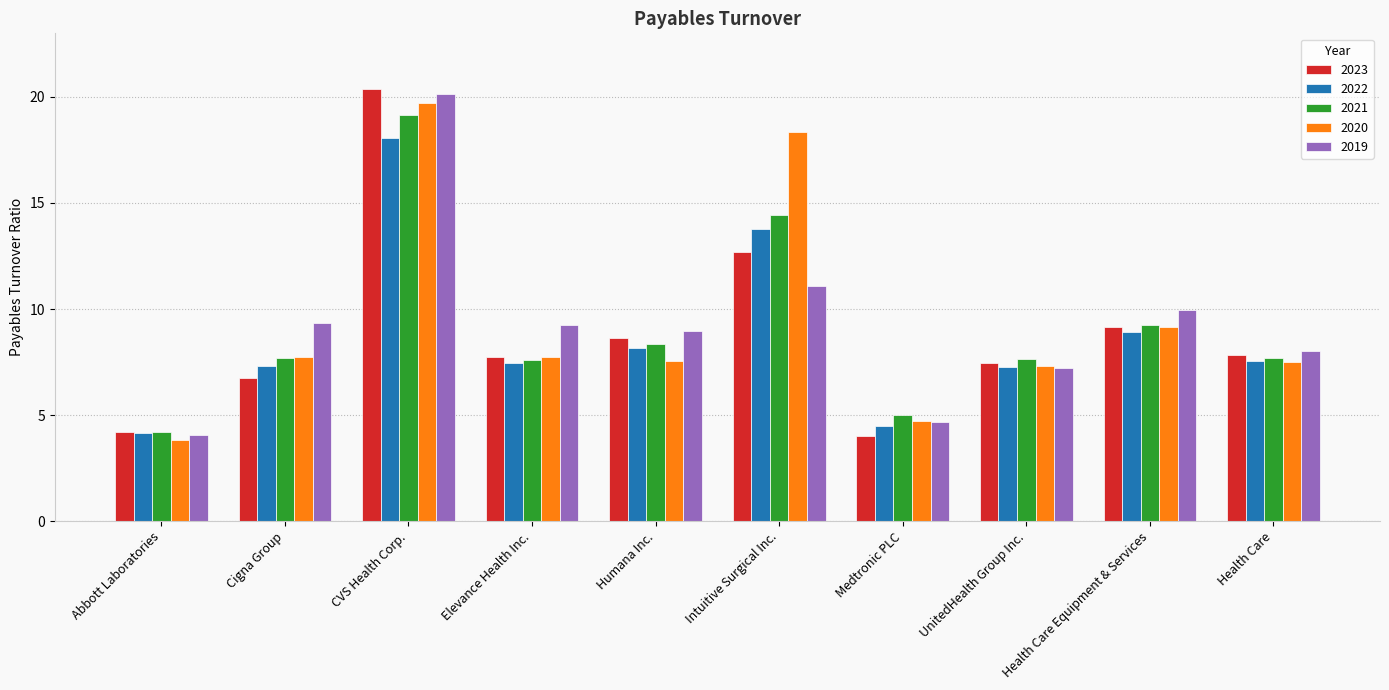

What is the approximate value of 2021 at Medtronic PLC?

5.0